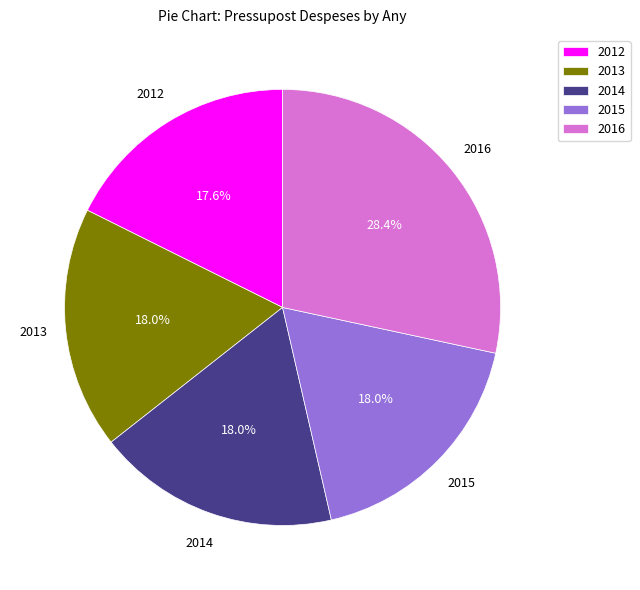

Count the number of slices in the pie.

5